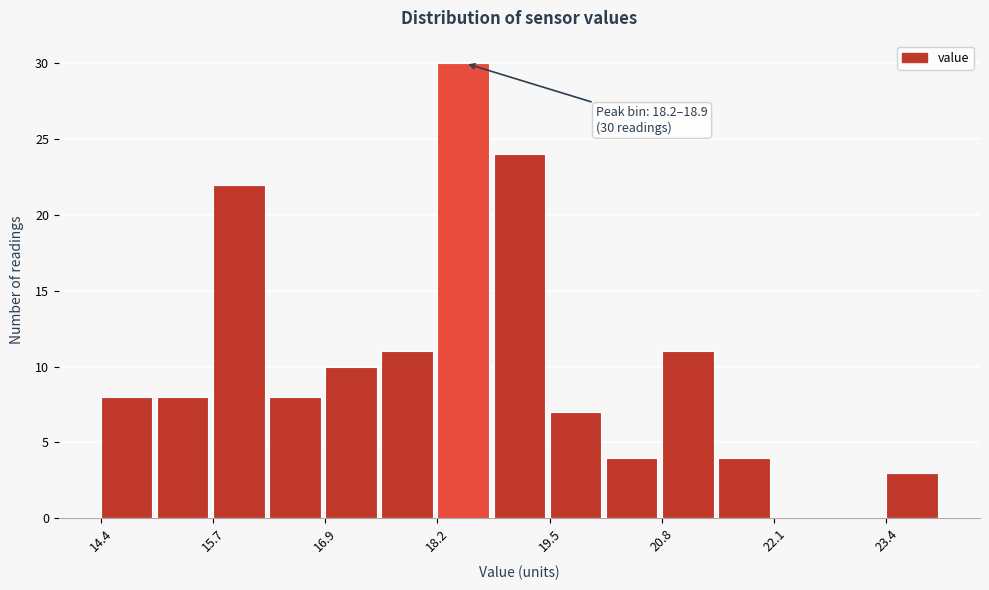

Around what value on the x-axis is the tallest bar? Give the approximate position of its centre, as read against the axis.

18.6